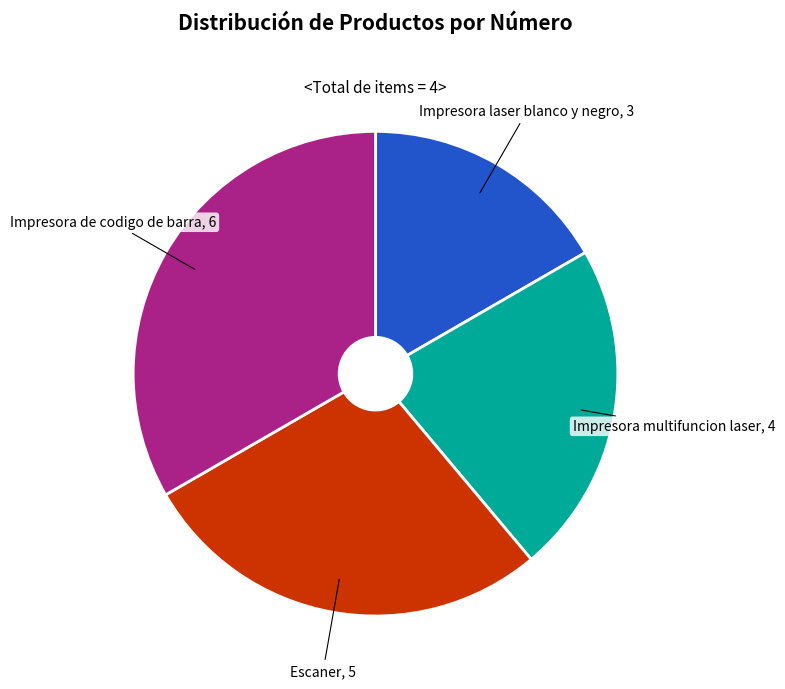

Does any single category account for the majority?

No